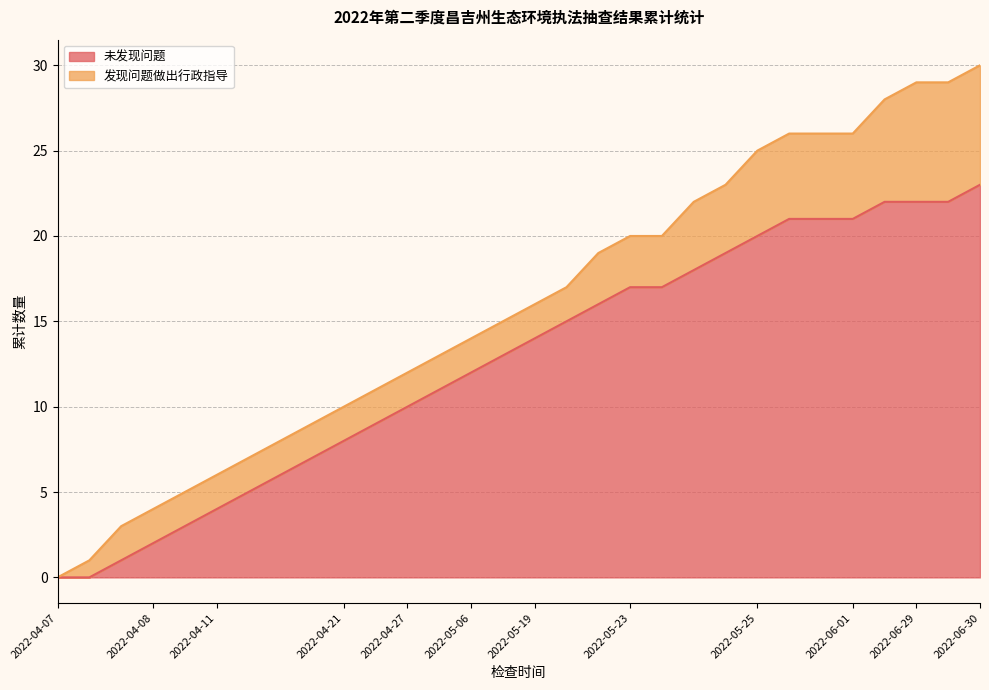

The chart shows a value of 16 at 2022-06-30. True or false?

False